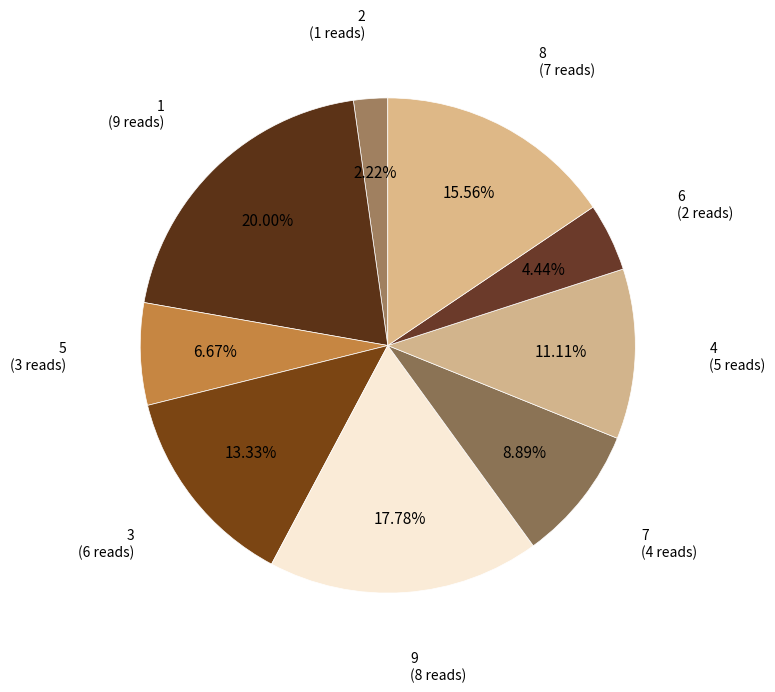

Which slice is the smallest?

2